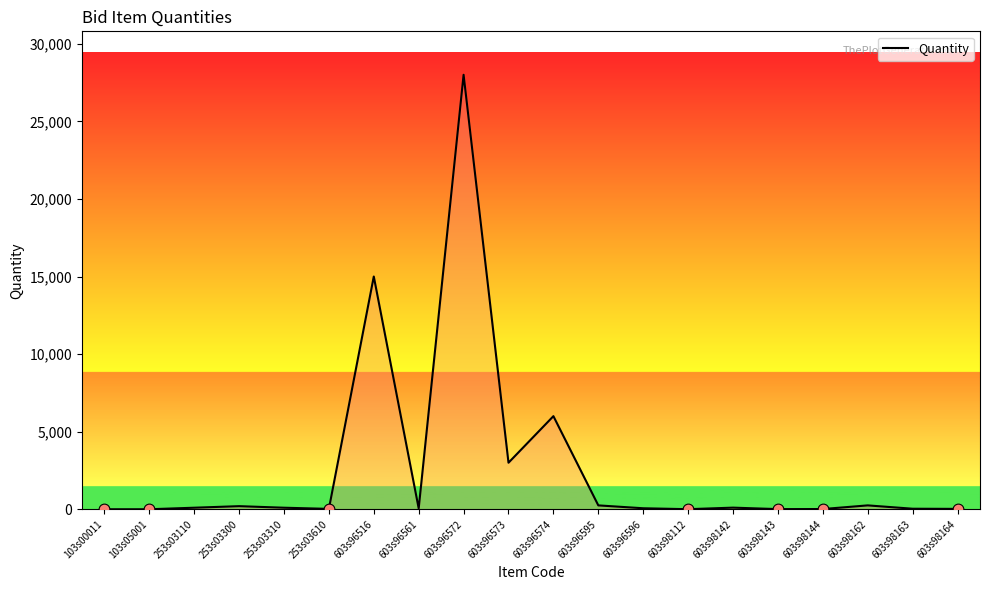

Which has a higher value, 603s96574 or 103s00011?

603s96574